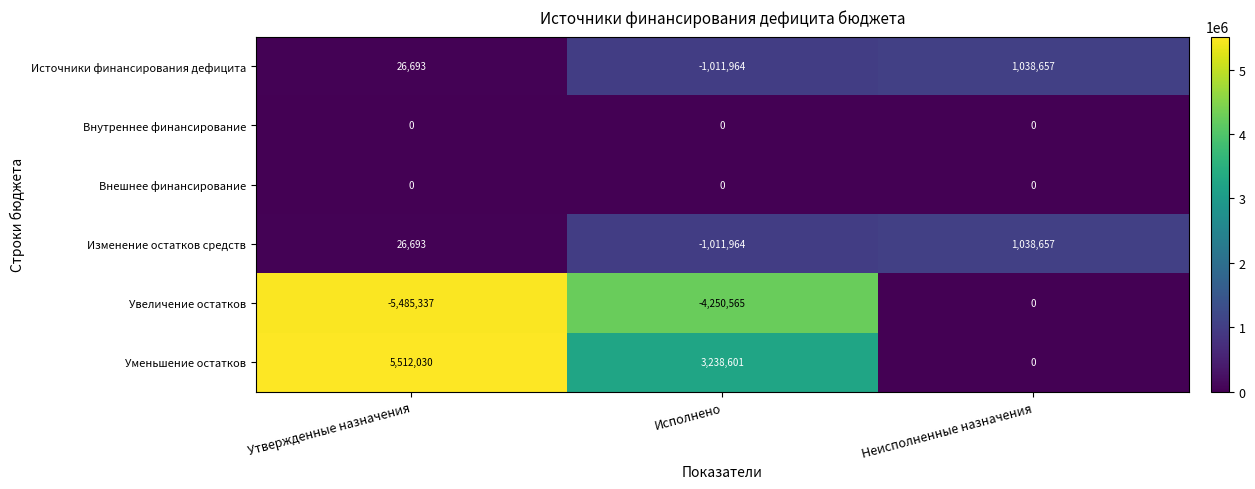

What is the smallest value displayed?

-5485337